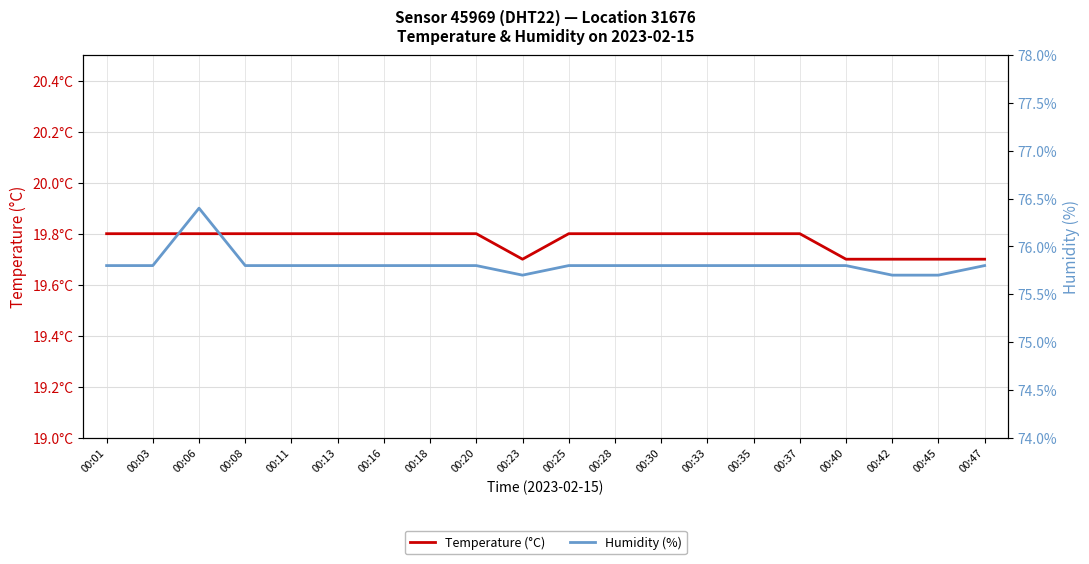

Where is Temperature (°C) nearest to the value 19?

00:23